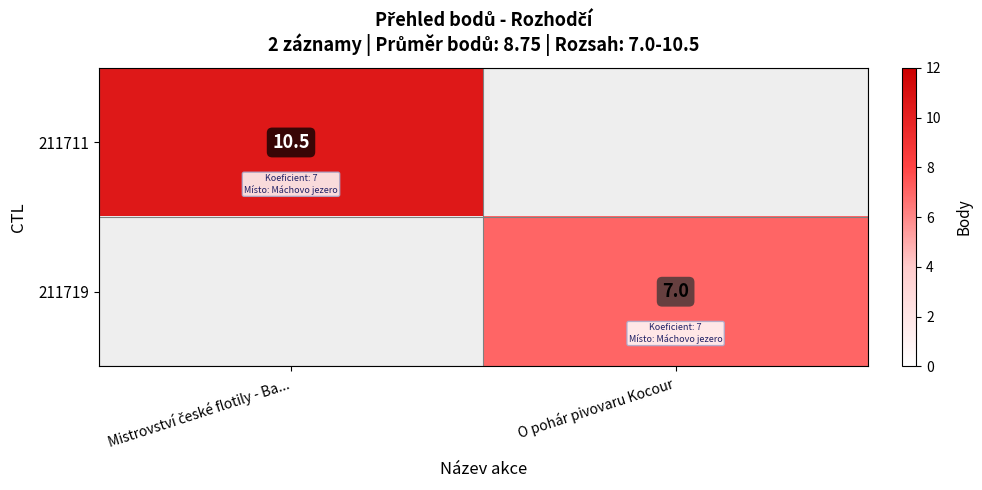

Is it true that 211719 equals 9.9 at O pohár pivovaru Kocour?

False